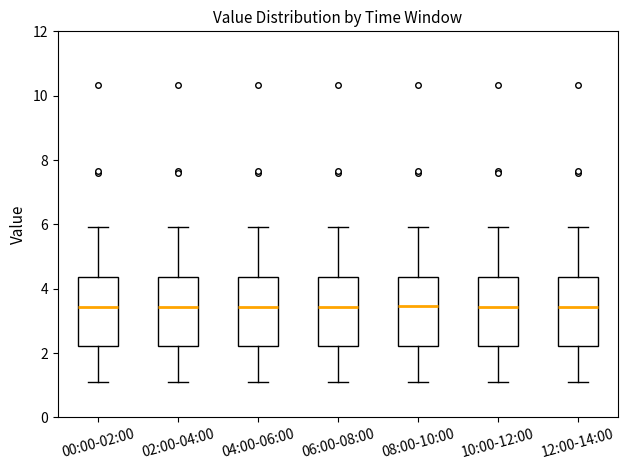

Reading left to right, read every box against the y-axis: the position of its median line, the range the box covers, and the ends of its whiskers. The values are not printed on the chart, so give them approximately, as read against the axis.

00:00-02:00: median 3.4, box 2.2 to 4.4, whiskers 1.2 to 6.0
02:00-04:00: median 3.4, box 2.2 to 4.4, whiskers 1.2 to 6.0
04:00-06:00: median 3.4, box 2.2 to 4.4, whiskers 1.2 to 6.0
06:00-08:00: median 3.4, box 2.2 to 4.4, whiskers 1.2 to 6.0
08:00-10:00: median 3.4, box 2.2 to 4.4, whiskers 1.2 to 6.0
10:00-12:00: median 3.4, box 2.2 to 4.4, whiskers 1.2 to 6.0
12:00-14:00: median 3.4, box 2.2 to 4.4, whiskers 1.2 to 6.0